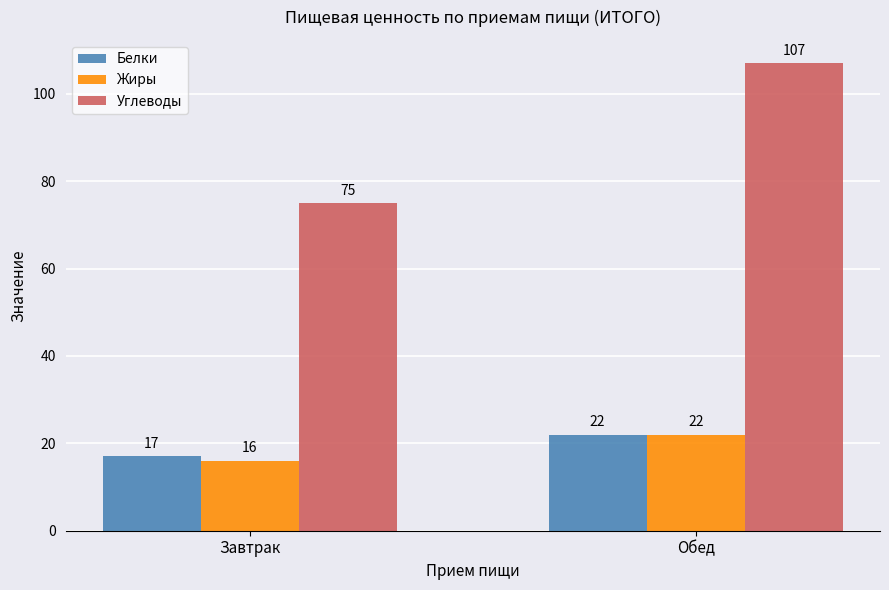

Where is Белки nearest to the value 19?

Завтрак